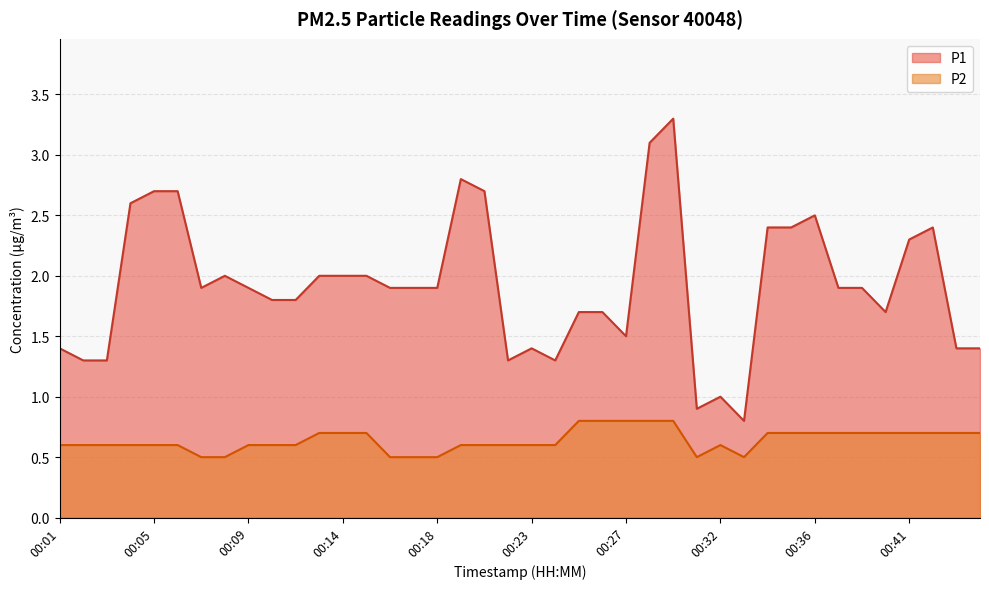

Reading left to right, list all the values displayed in this chart.

P1: 00:01=1.4	00:02=1.3	00:03=1.3	00:04=2.6	00:05=2.7	00:06=2.7	00:07=1.9	00:08=2.0	00:09=1.9	00:11=1.8	00:12=1.8	00:13=2.0	00:14=2.0	00:15=2.0	00:16=1.9	00:17=1.9	00:18=1.9	00:19=2.8	00:21=2.7	00:22=1.3	00:23=1.4	00:24=1.3	00:25=1.7	00:26=1.7	00:27=1.5	00:28=3.1	00:29=3.3	00:31=0.9	00:32=1.0	00:33=0.8	00:34=2.4	00:35=2.4	00:36=2.5	00:37=1.9	00:38=1.9	00:39=1.7	00:41=2.3	00:42=2.4	00:43=1.4	00:44=1.4
P2: 00:01=0.6	00:02=0.6	00:03=0.6	00:04=0.6	00:05=0.6	00:06=0.6	00:07=0.5	00:08=0.5	00:09=0.6	00:11=0.6	00:12=0.6	00:13=0.7	00:14=0.7	00:15=0.7	00:16=0.5	00:17=0.5	00:18=0.5	00:19=0.6	00:21=0.6	00:22=0.6	00:23=0.6	00:24=0.6	00:25=0.8	00:26=0.8	00:27=0.8	00:28=0.8	00:29=0.8	00:31=0.5	00:32=0.6	00:33=0.5	00:34=0.7	00:35=0.7	00:36=0.7	00:37=0.7	00:38=0.7	00:39=0.7	00:41=0.7	00:42=0.7	00:43=0.7	00:44=0.7